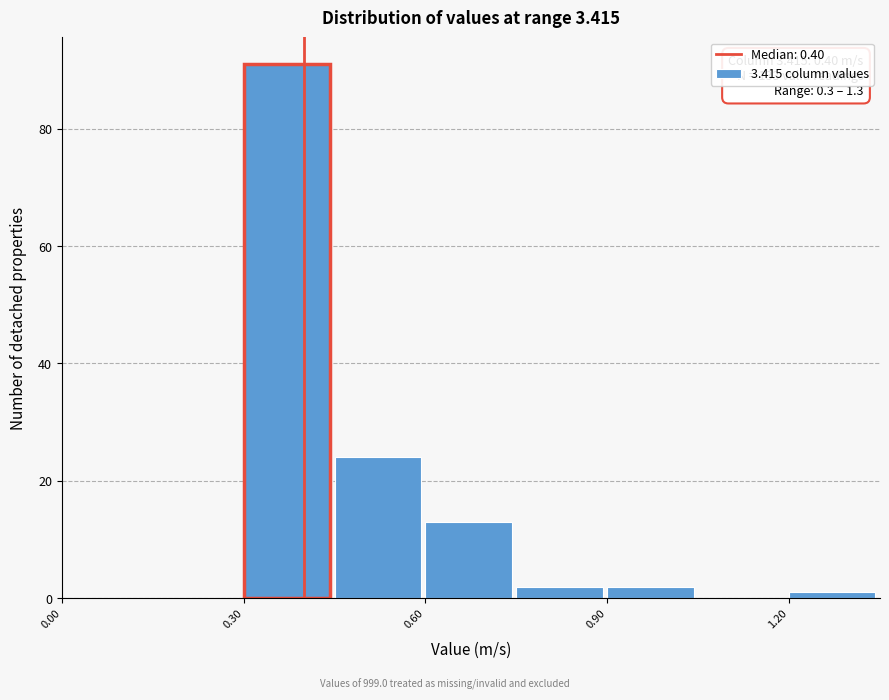

Read against the x-axis, roughly where is the centre of the tallest bar?

0.35